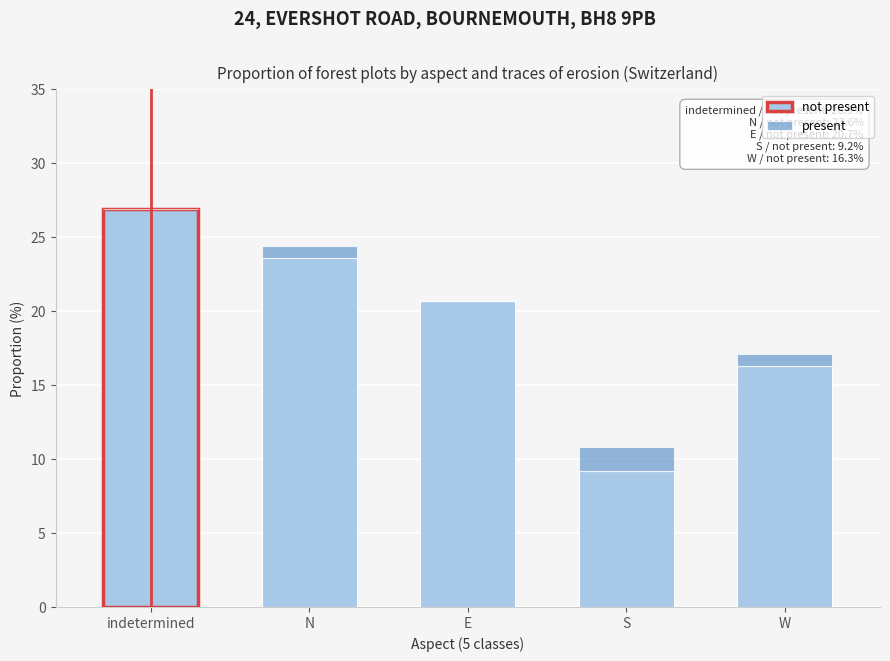

At which category is the sum across all series the highest?

indetermined